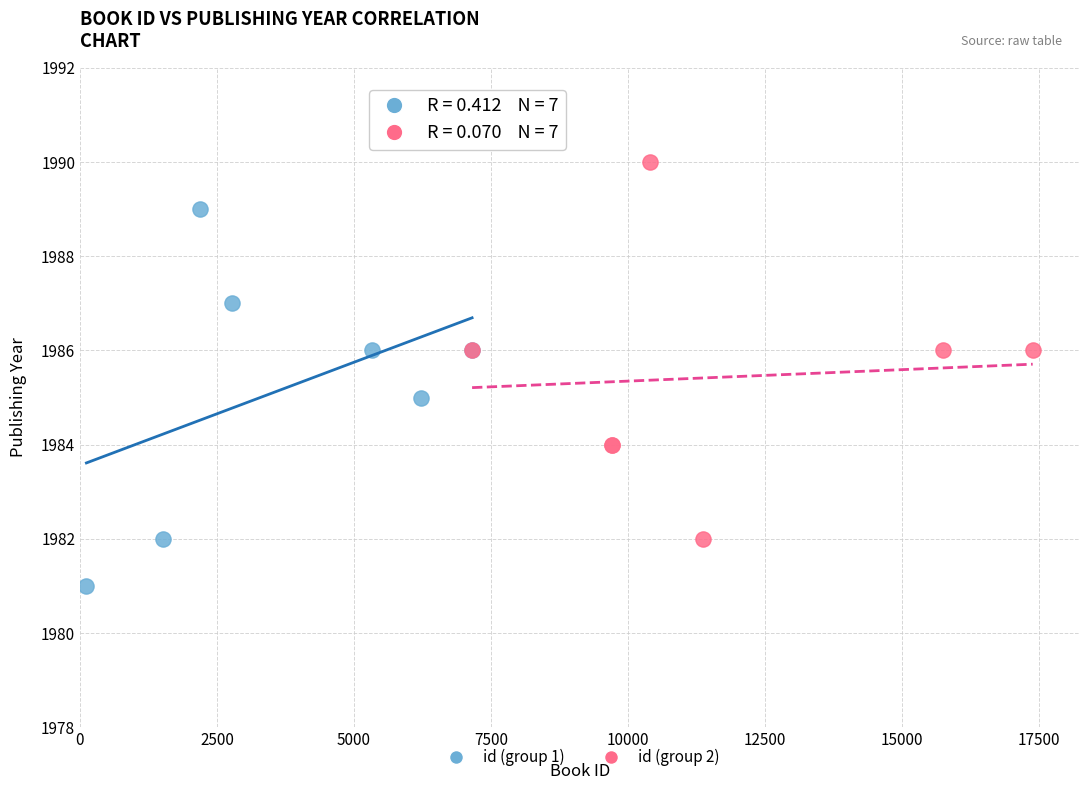

What are all the series names shown in the legend?

id (group 1), id (group 2)